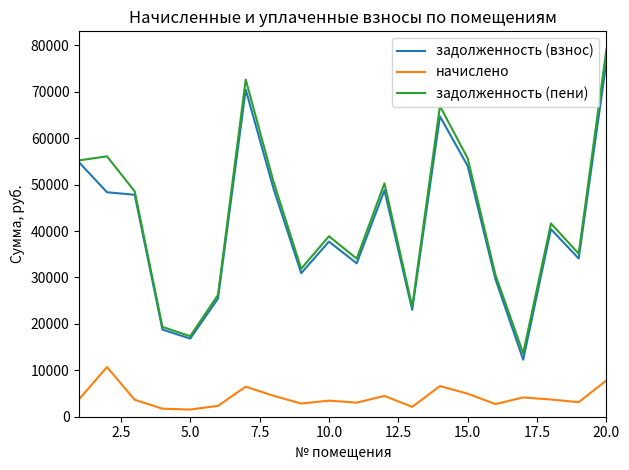

True or false: задолженность (пени) and начислено intersect in this chart.

False